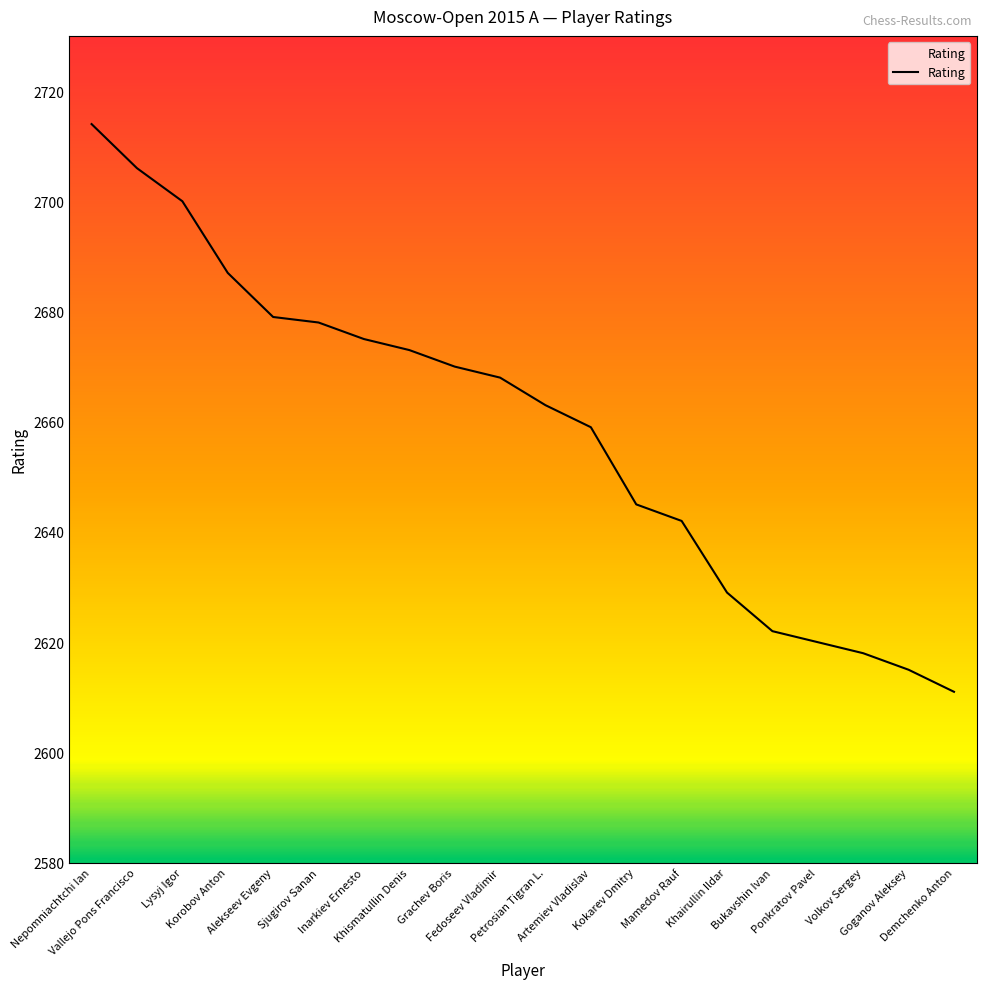

Reading left to right, list all the values displayed in this chart.

Nepomniachtchi Ian=2714	Vallejo Pons Francisco=2706	Lysyj Igor=2700	Korobov Anton=2687	Alekseev Evgeny=2679	Sjugirov Sanan=2678	Inarkiev Ernesto=2675	Khismatullin Denis=2673	Grachev Boris=2670	Fedoseev Vladimir=2668	Petrosian Tigran L.=2663	Artemiev Vladislav=2659	Kokarev Dmitry=2645	Mamedov Rauf=2642	Khairullin Ildar=2629	Bukavshin Ivan=2622	Ponkratov Pavel=2620	Volkov Sergey=2618	Goganov Aleksey=2615	Demchenko Anton=2611